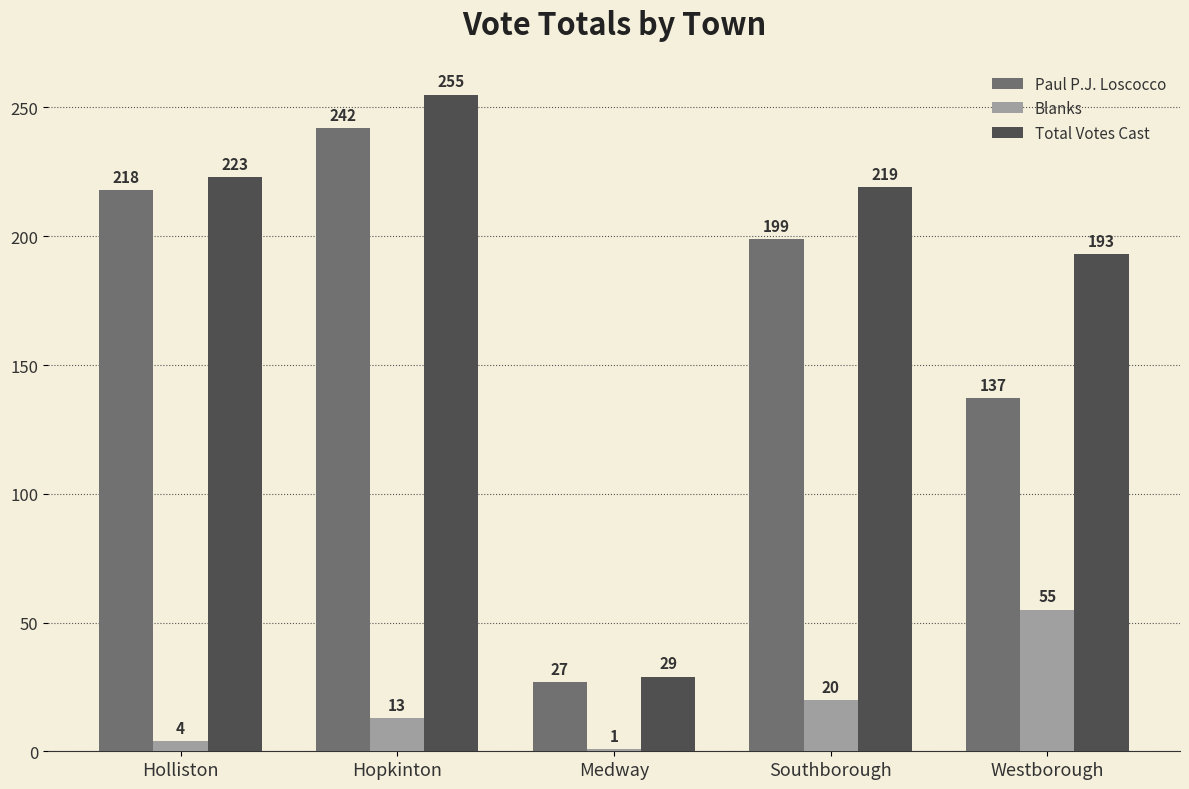

At how many categories does at least one series exceed 40?

4